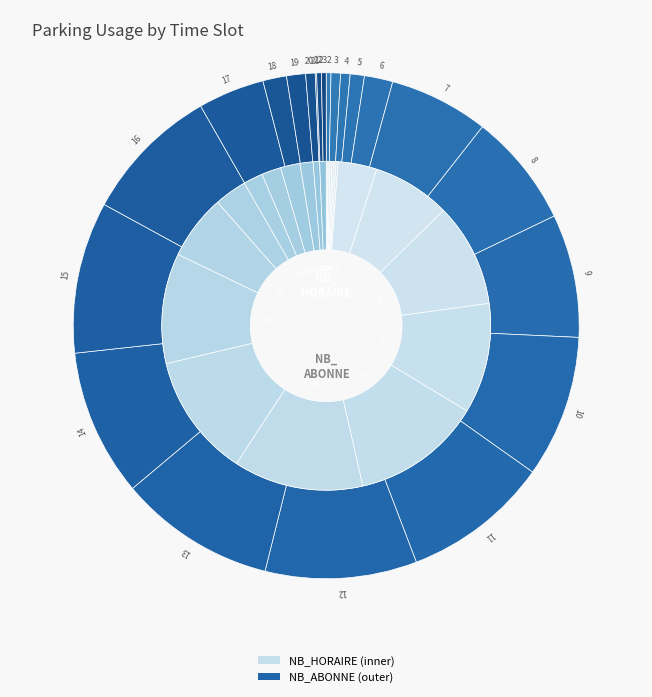

How many slices are in this pie chart?

22